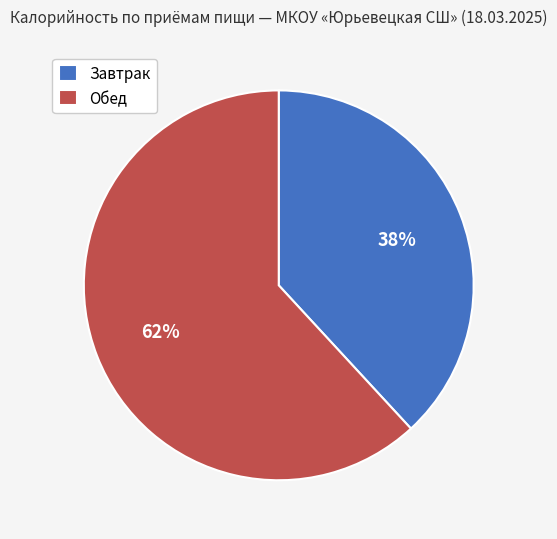

What is the smallest slice in the pie chart?

Завтрак